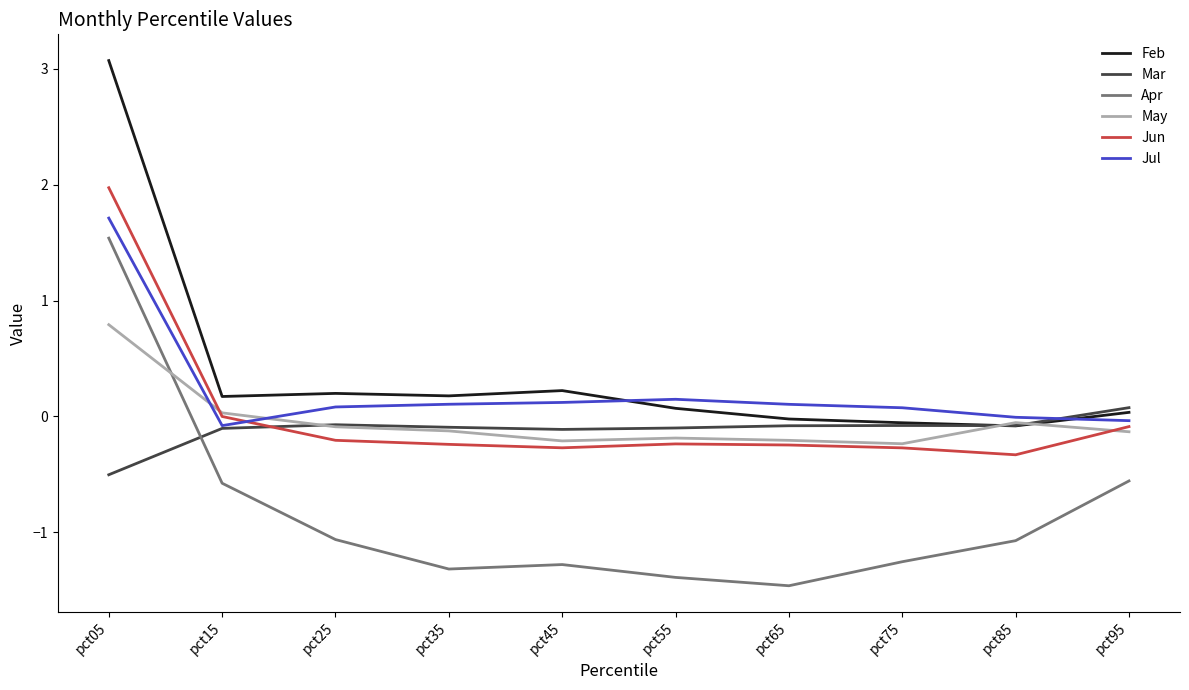

At how many categories does at least one series exceed -1?

10